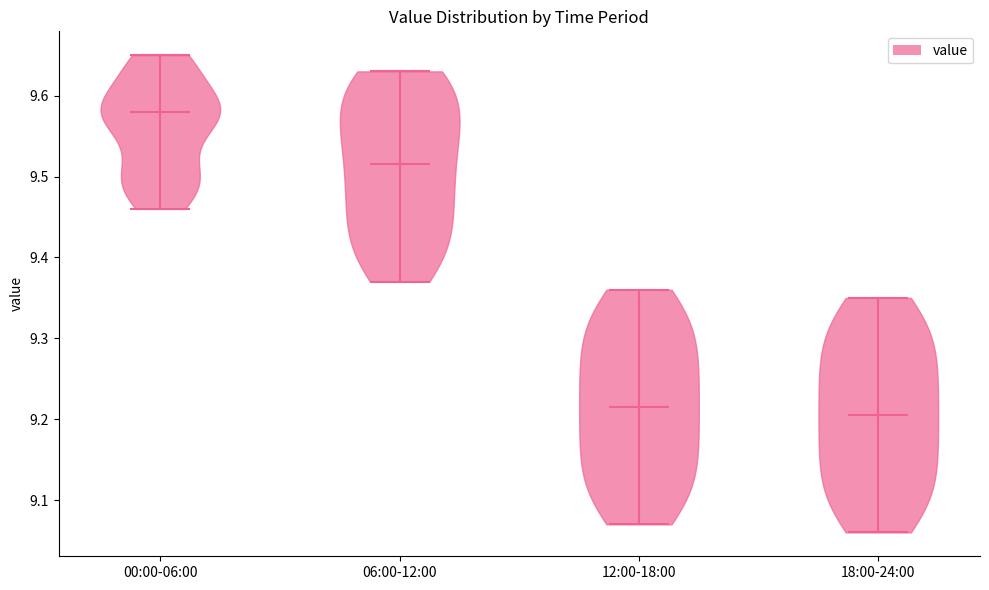

Which violin has the highest median line?

00:00-06:00